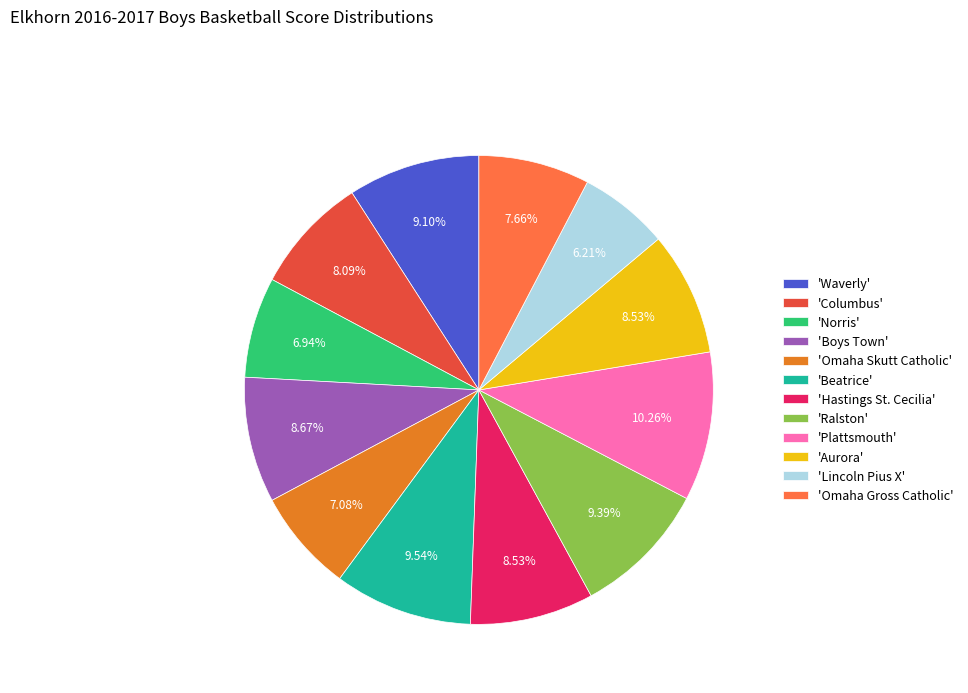

What is the smallest slice in the pie chart?

'Lincoln Pius X'